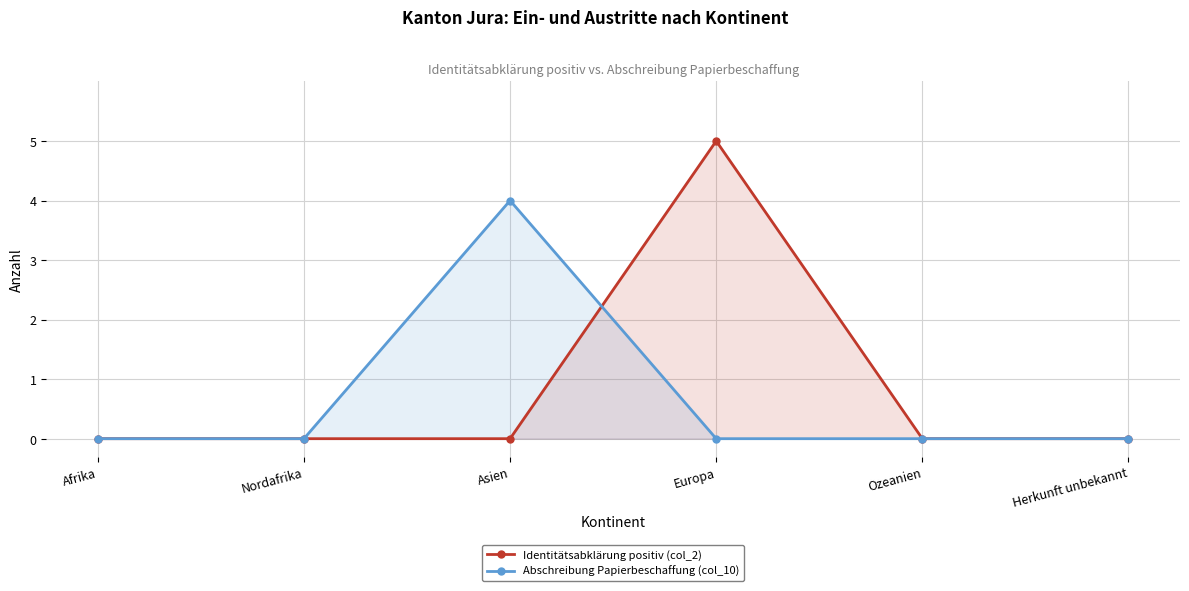

How many intersections are there between Abschreibung Papierbeschaffung (col_10) and Identitätsabklärung positiv (col_2)?

1